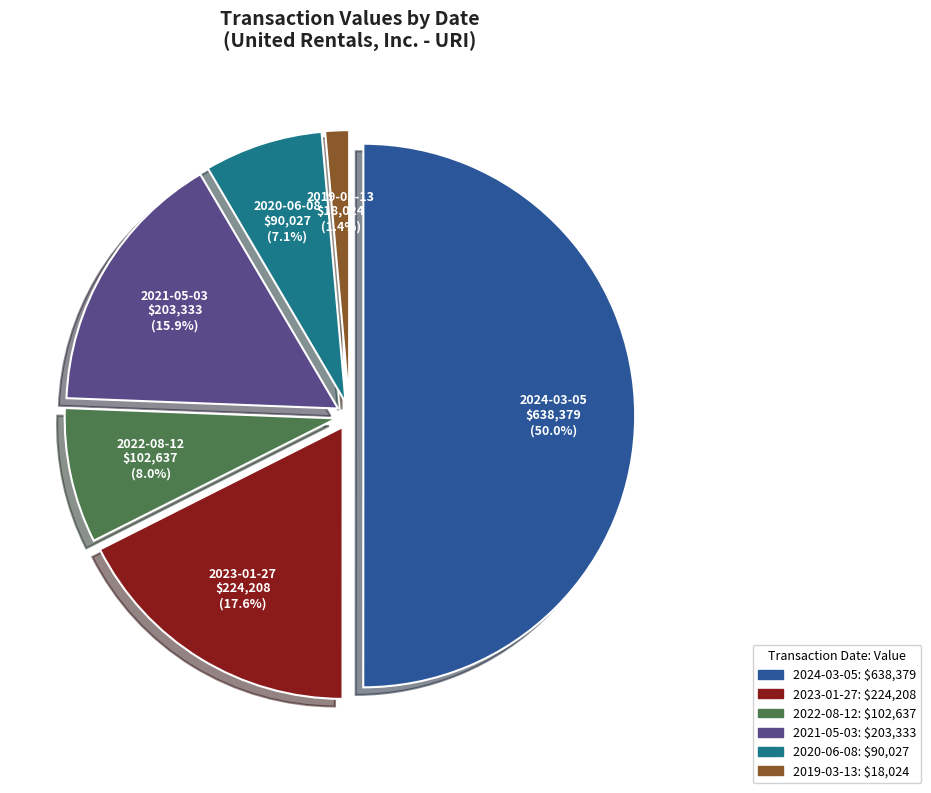

True or false: 2022-08-12 accounts for 18% of the total.

False